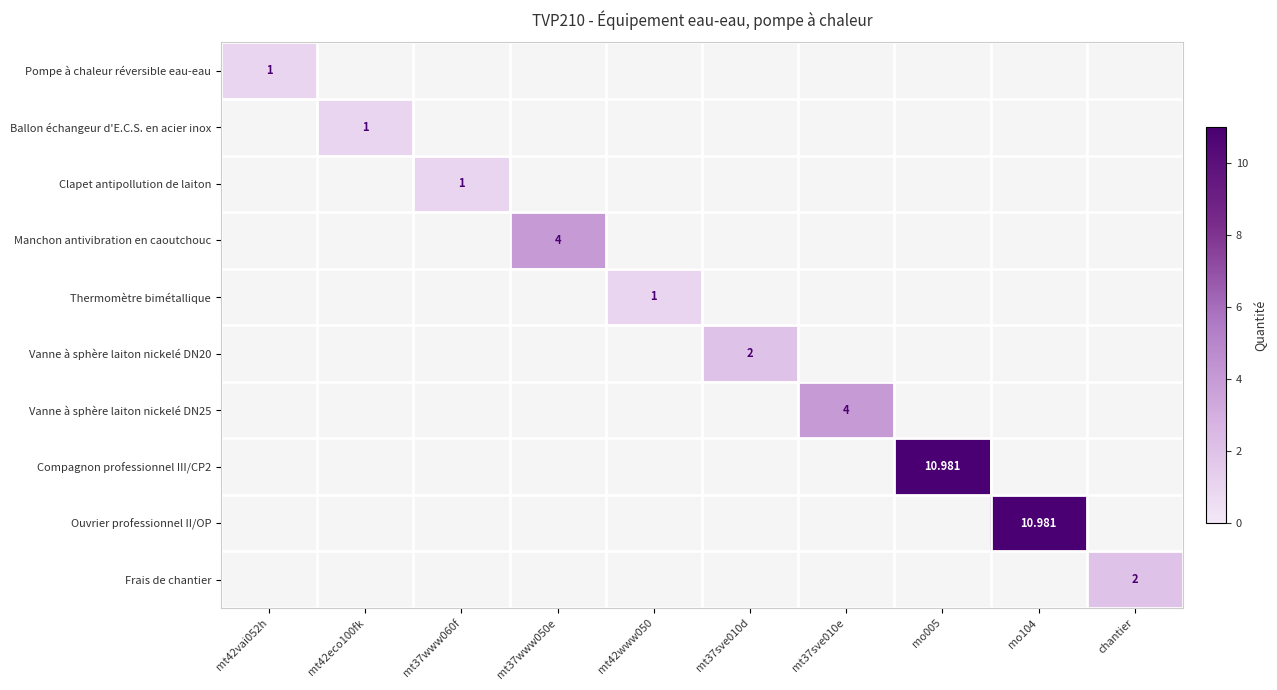

Which has a higher value, mt42vai052h or chantier?

chantier